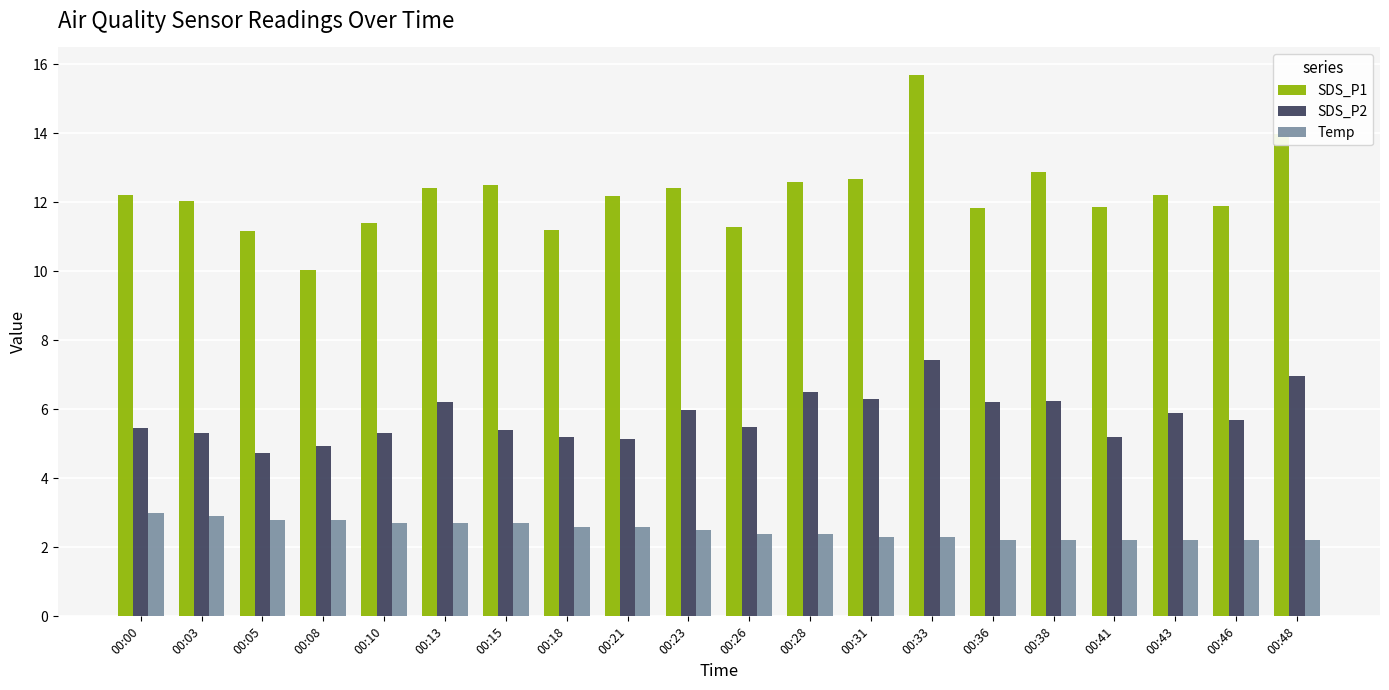

What is the difference between the highest and lowest values at 00:15?

9.8